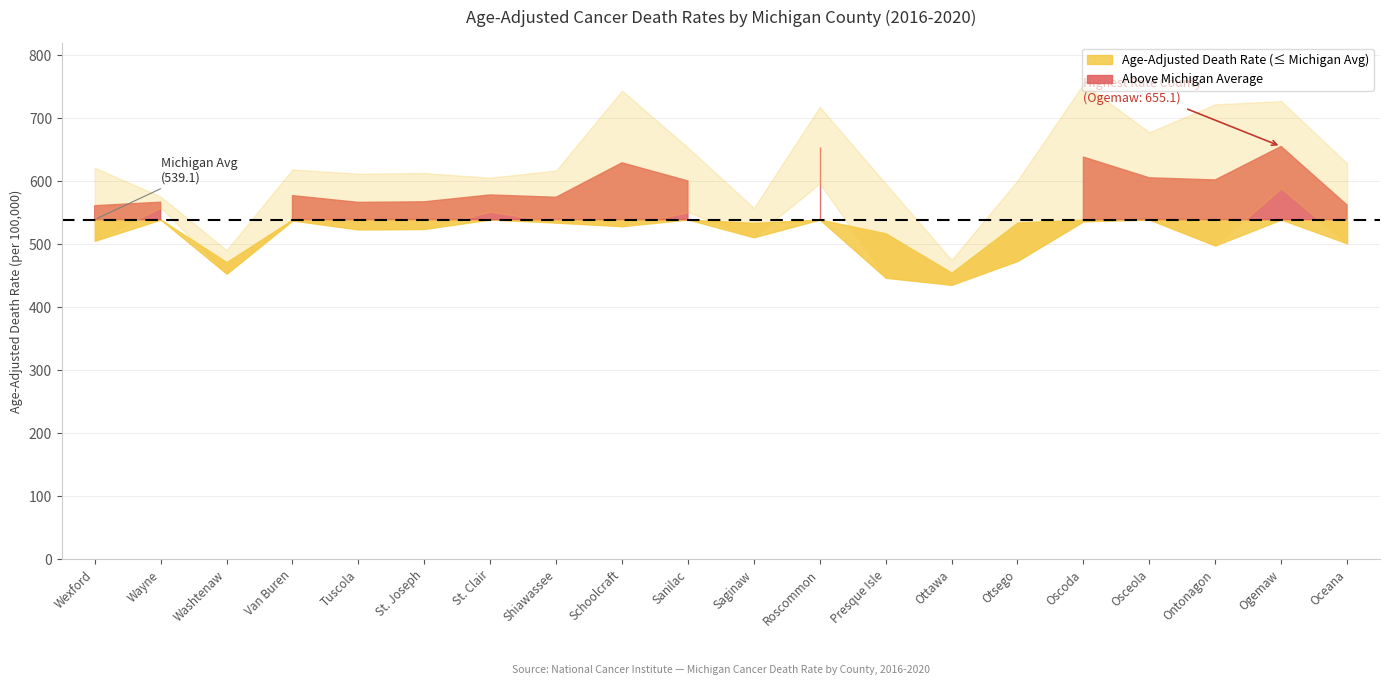

How many lines are shown in the chart?

3